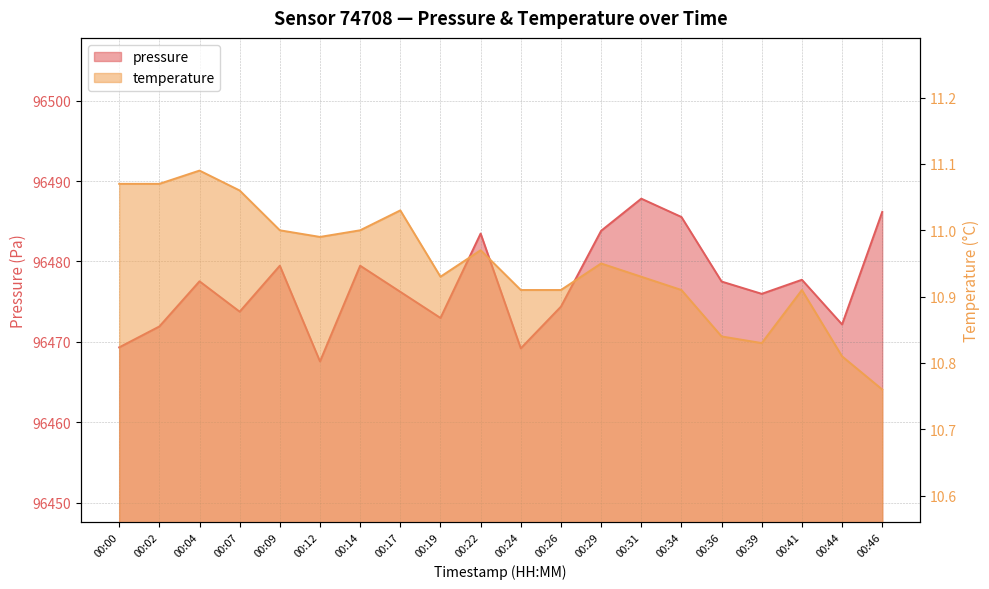

True or false: pressure has more than 0 interior local peaks.

True